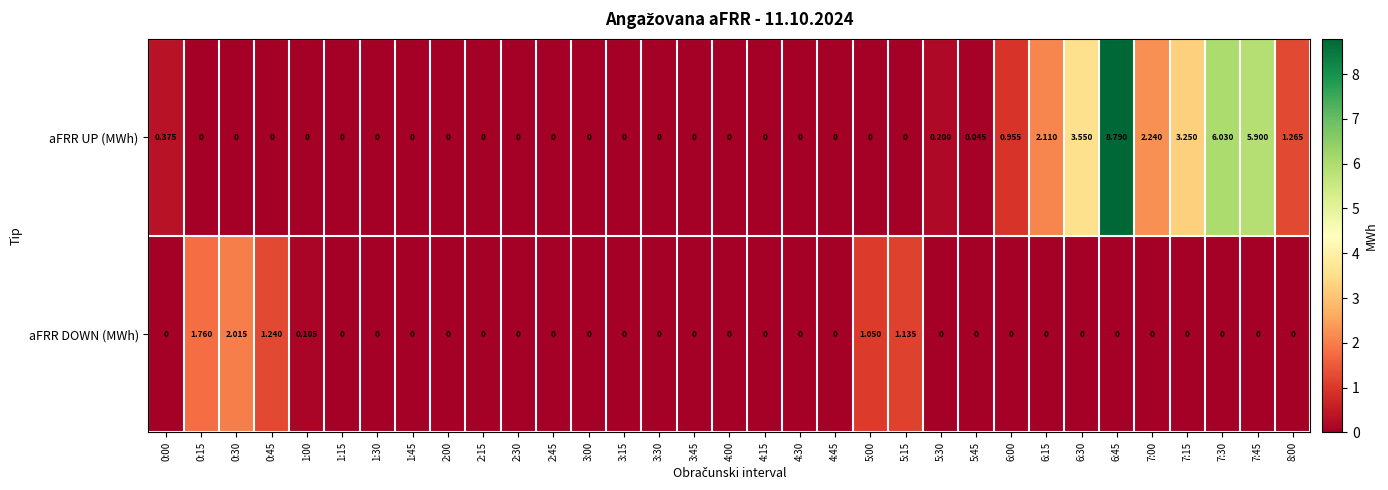

How many categories are shown in the chart?

33